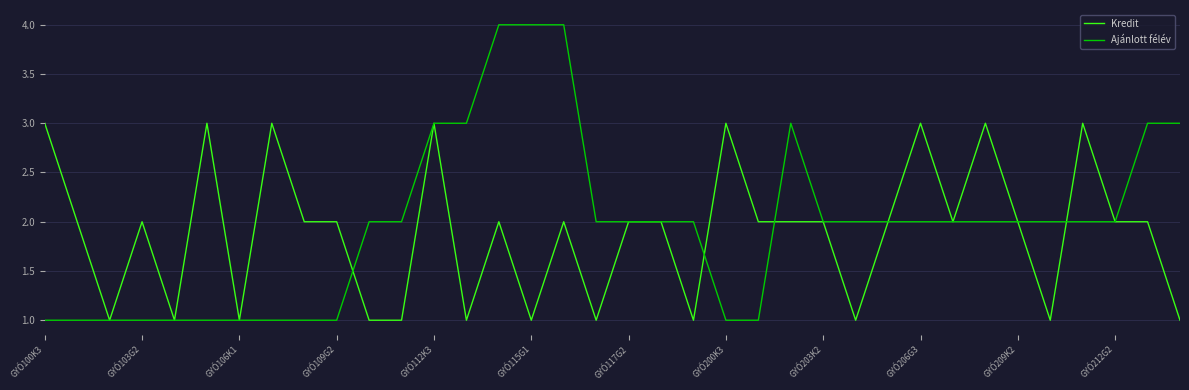

List the series in order of their peak value, highest first.

Ajánlott félév, Kredit